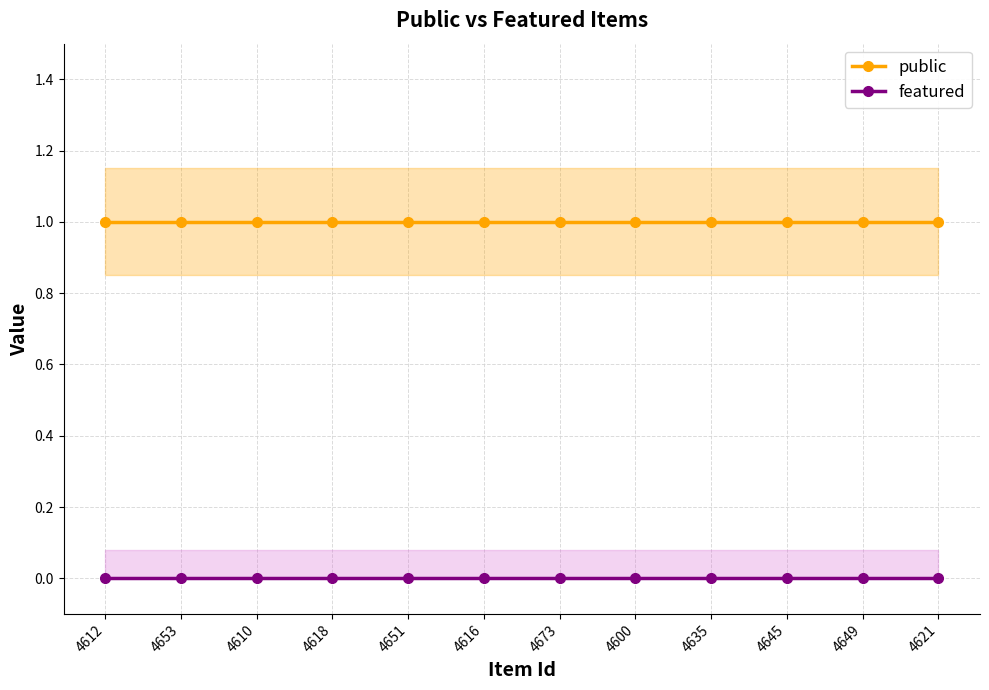

What is the maximum value shown in the chart?

1